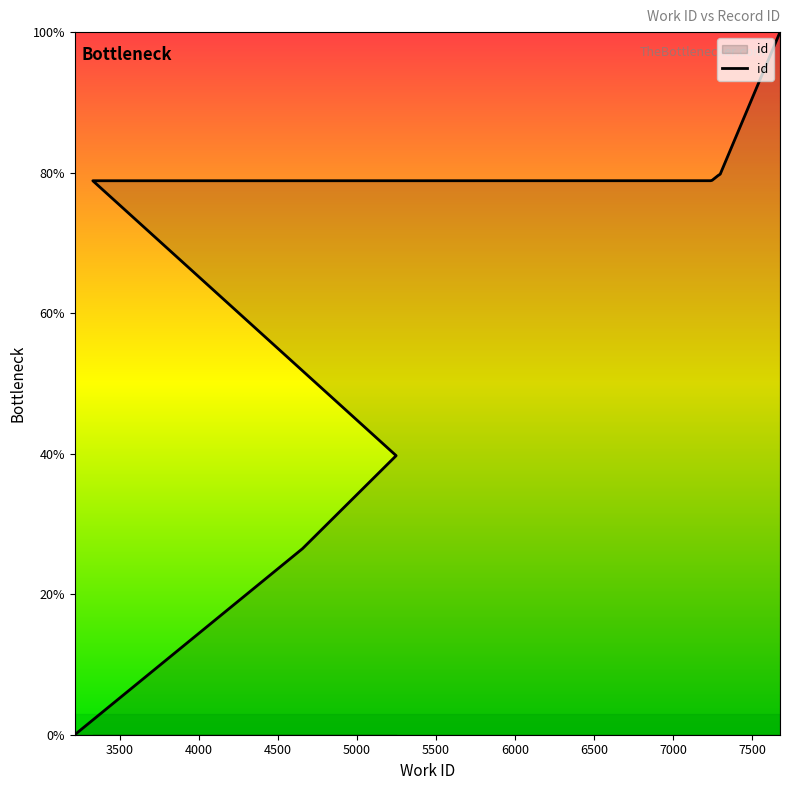

Between 7675 and 7246, which is larger?

7675